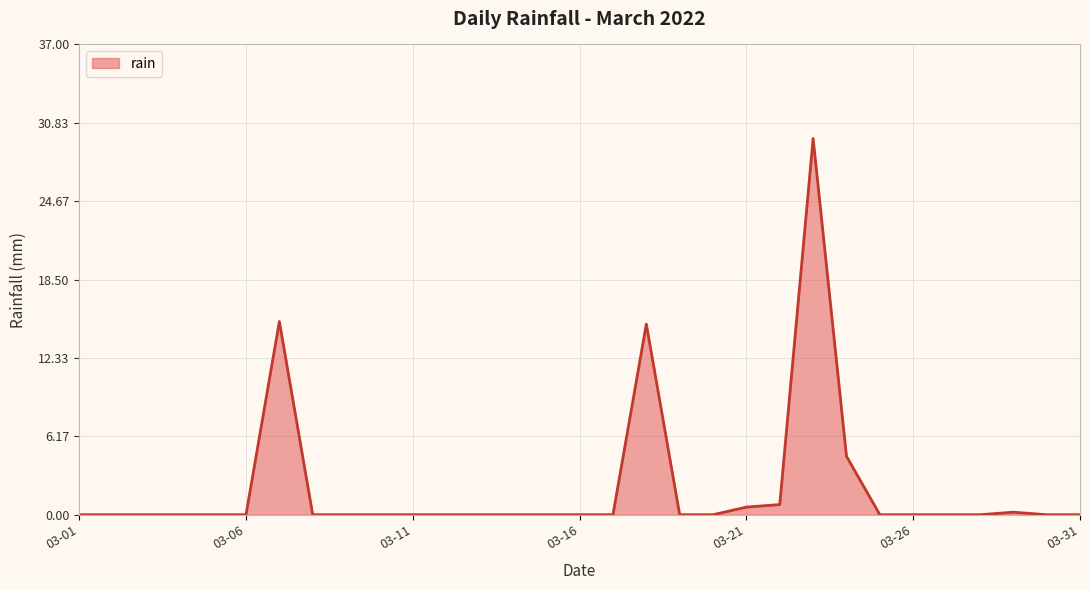

What is the difference between the maximum and minimum values?

29.6